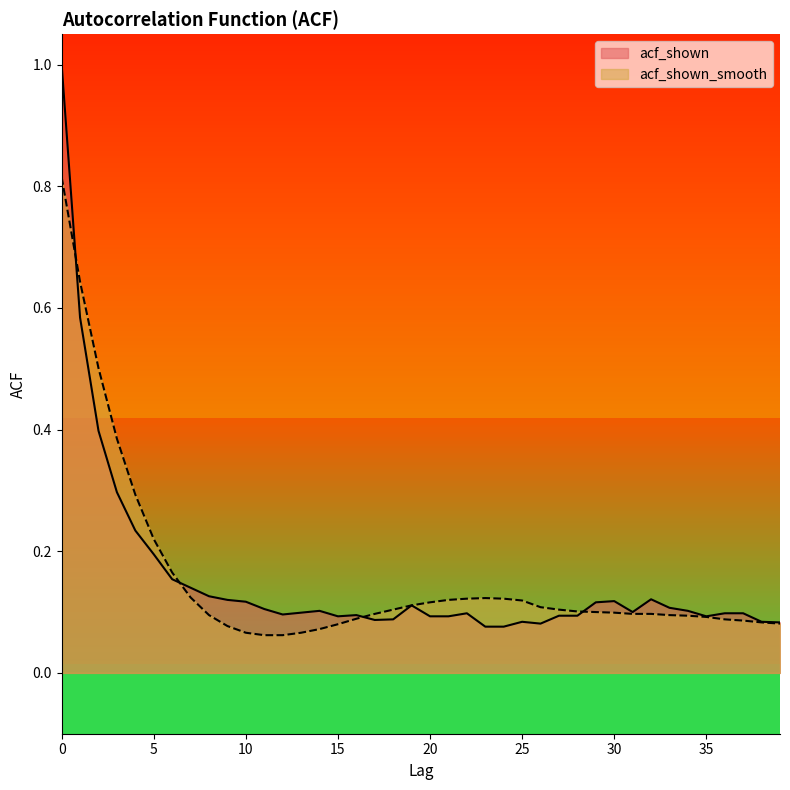

At 39, list the series in order from smallest to largest.

acf_shown_smooth, acf_shown